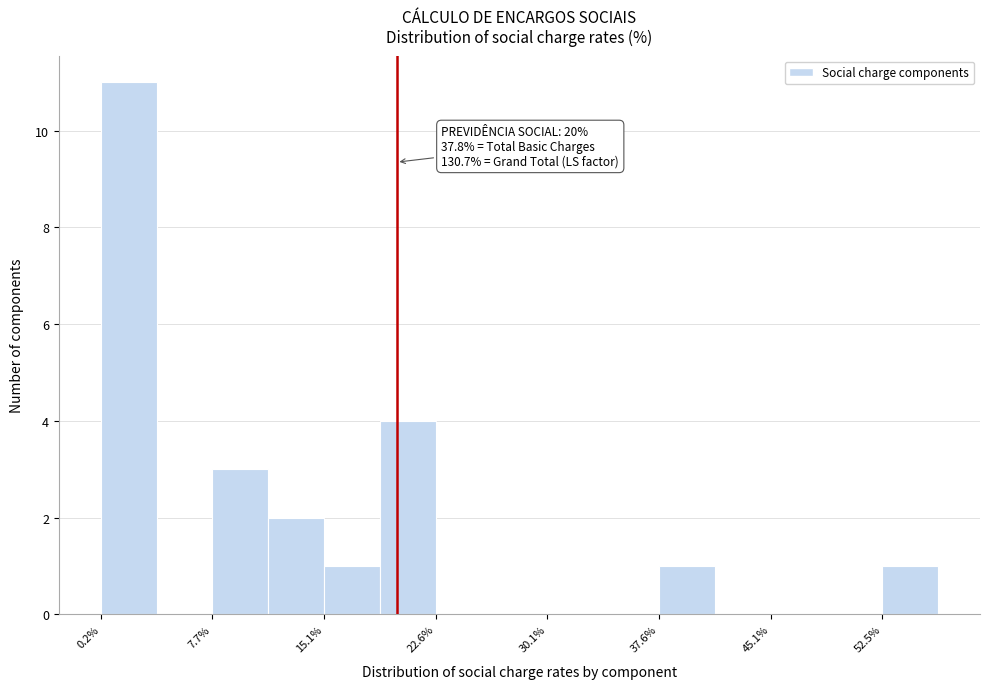

Read against the x-axis, roughly where is the centre of the tallest bar?

2